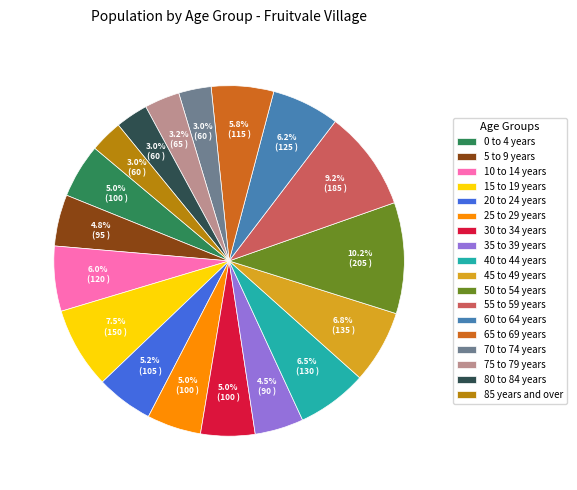

To the nearest percent, what is the combined percentage of 15 to 19 years and 5 to 9 years?

12%